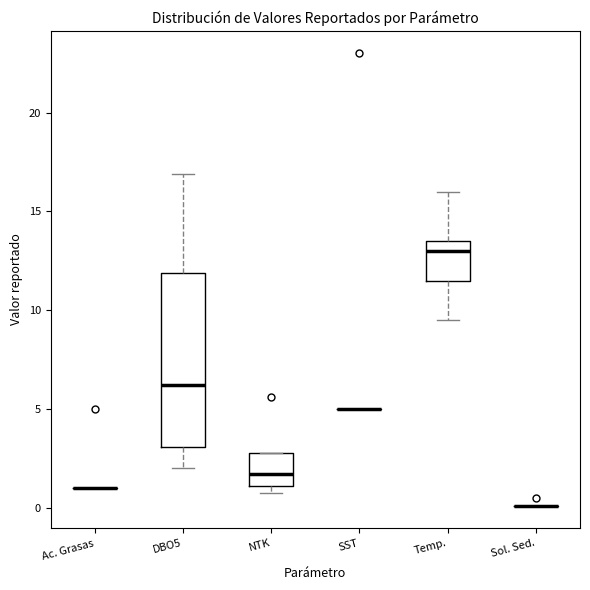

Reading left to right, transcribe this box plot: for each box, give where its median line is, the range the box spans, and where its two whiskers end, as read against the y-axis. The values are not printed on the chart, so give them approximately, as read against the axis.

Ac. Grasas: box collapsed to a line at 1.0, whiskers 1.0 to 1.0
DBO5: median 6.0, box 3.0 to 12.0, whiskers 2.0 to 17.0
NTK: median 1.5, box 1.0 to 3.0, whiskers 1.0 (just below the box's lower edge) to 3.0
SST: box collapsed to a line at 5.0, whiskers 5.0 to 5.0
Temp.: median 13.0, box 11.5 to 13.5, whiskers 9.5 to 16.0
Sol. Sed.: box collapsed to a line at 0.0, whiskers 0.0 to 0.0